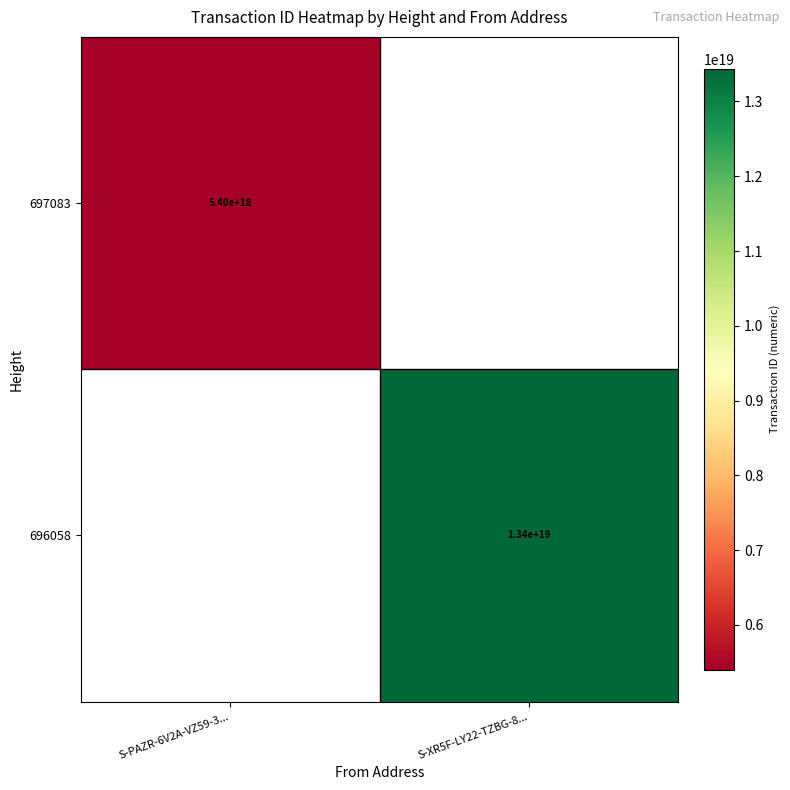

The 697083 series shows 2908617681146206208 at S-PAZR-6V2A-VZ59-3.... True or false?

False